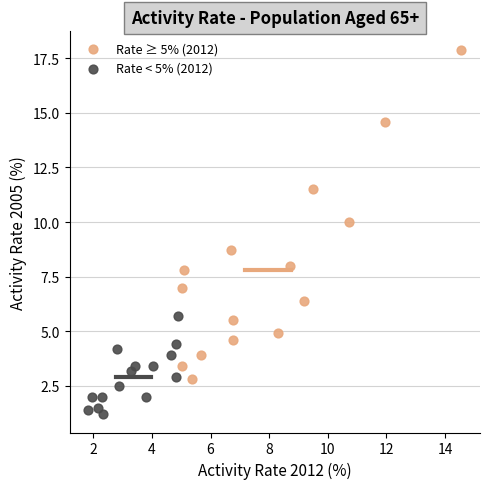

What are all the series names shown in the legend?

Rate ≥ 5% (2012), Rate < 5% (2012)